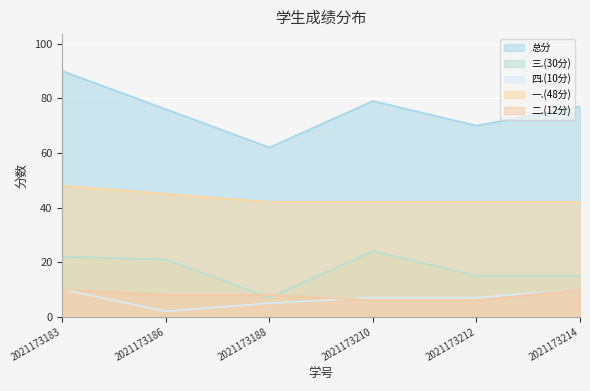

True or false: 三.(30分) has a value of 15 at 2021173212.

True